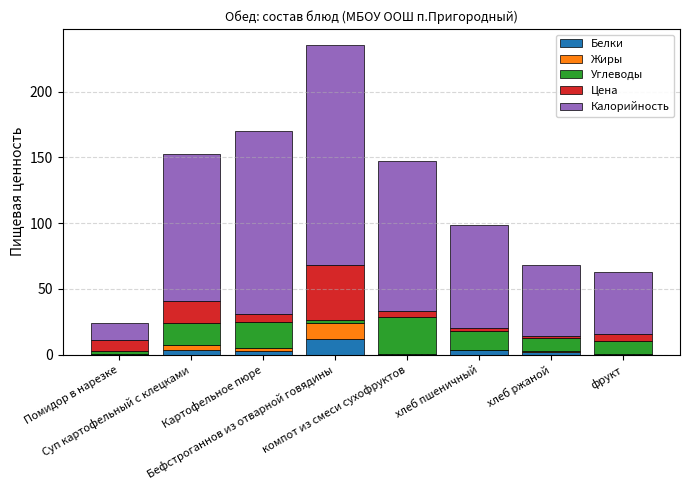

What are all the series names shown in the legend?

Белки, Жиры, Углеводы, Цена, Калорийность